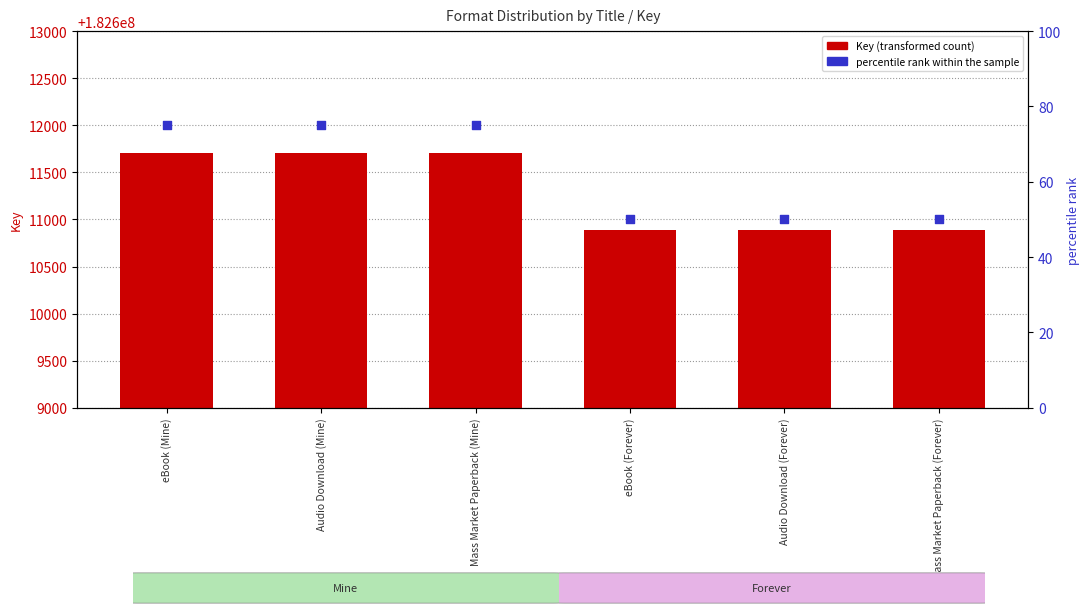

At how many categories does at least one series exceed 175925702?

6